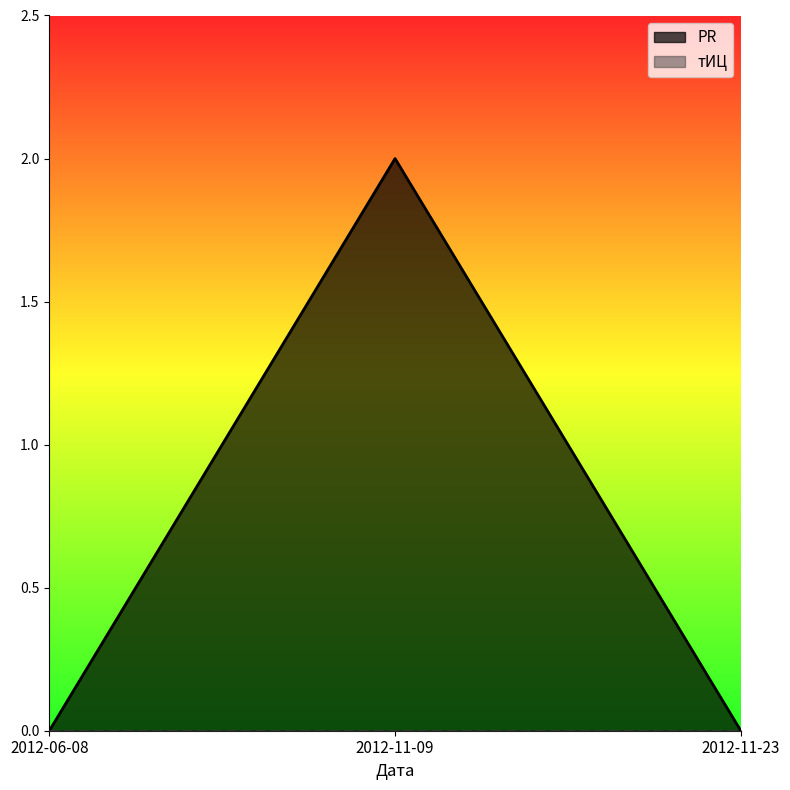

List the labels in order of value, smallest first.

2012-06-08, 2012-11-23, 2012-11-09